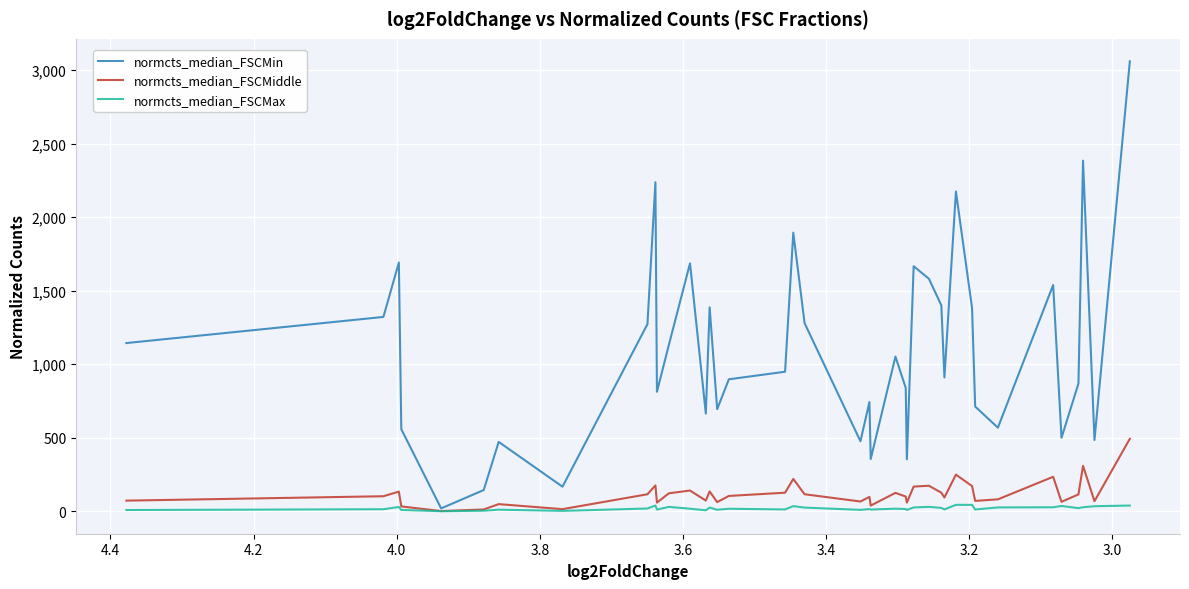

Rank the series by their maximum value, from lowest to highest.

normcts_median_FSCMax, normcts_median_FSCMiddle, normcts_median_FSCMin